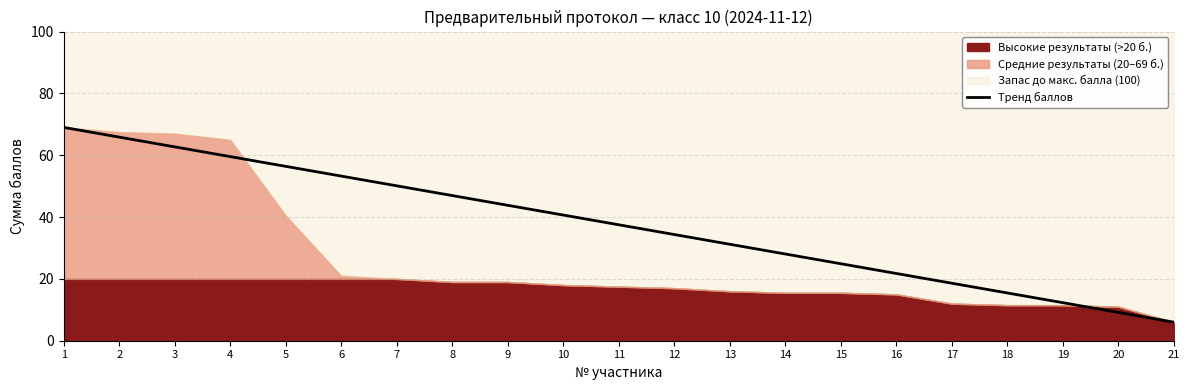

How many values exceed 37?

11